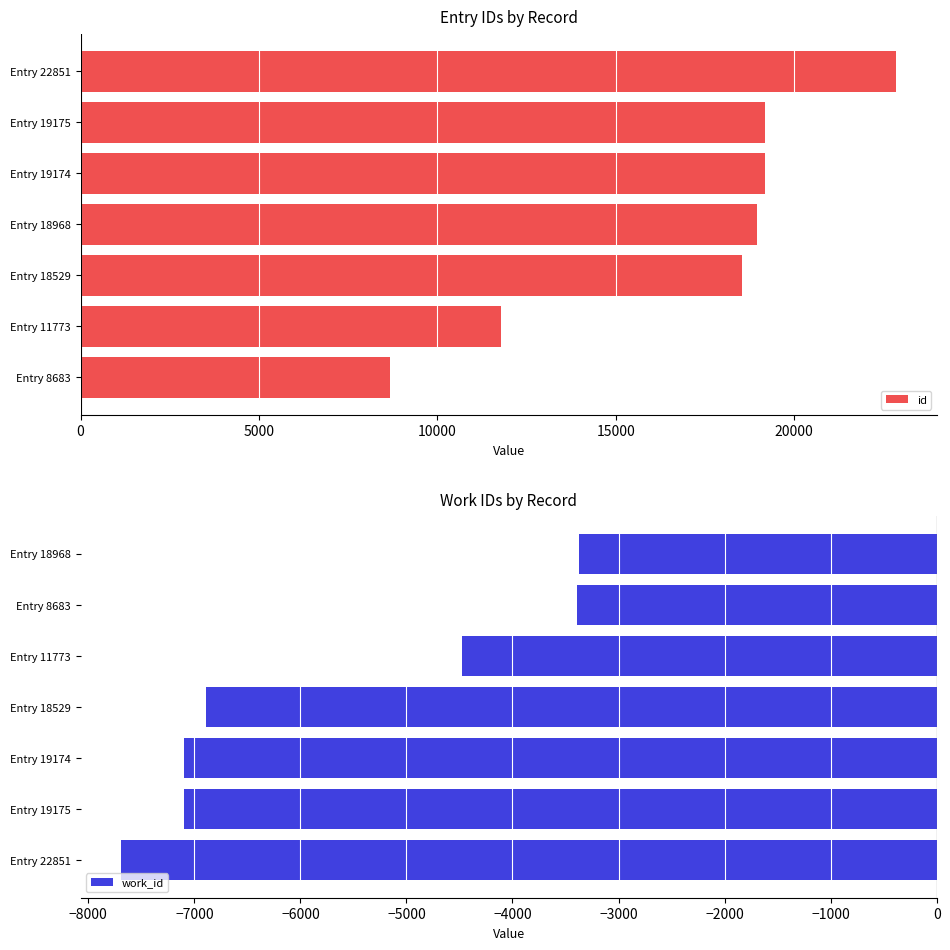

How many values in the id series are below 18968?

3